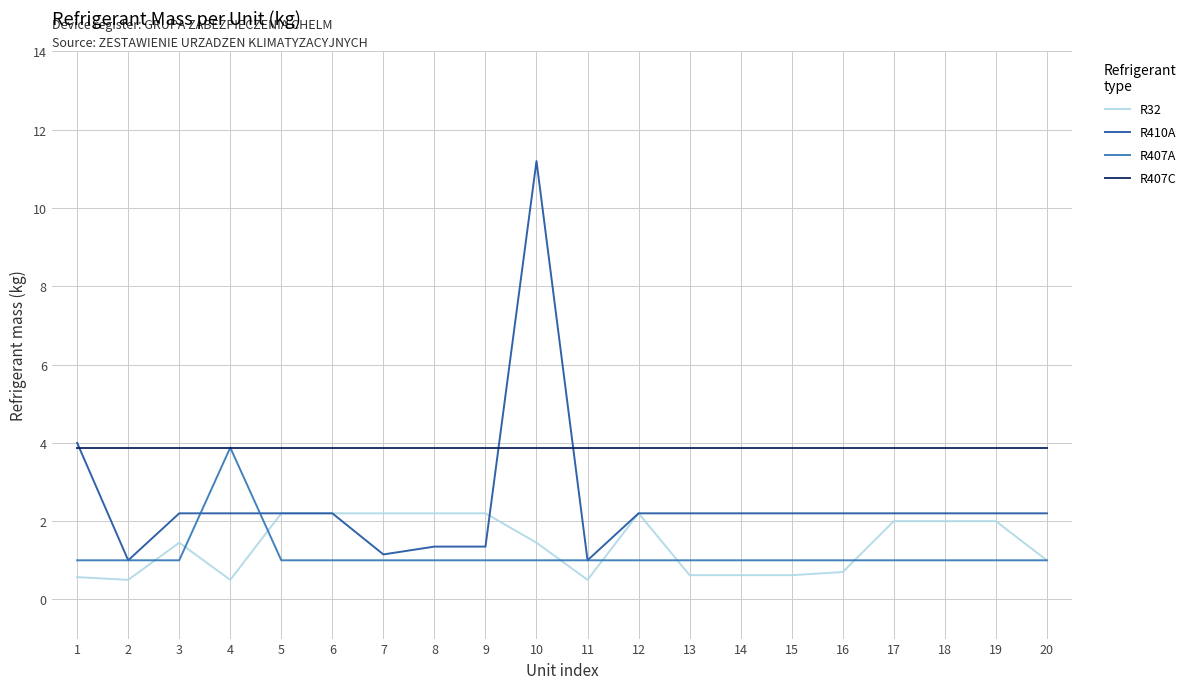

Does the chart display data point markers on the line(s)?

No